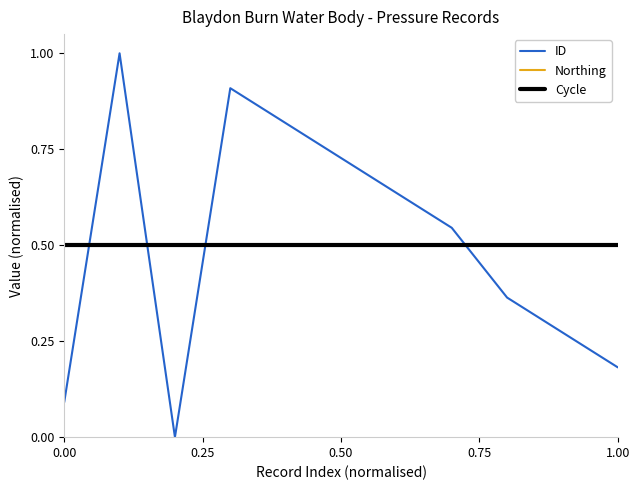

Is this an area chart (filled region under the line)?

No